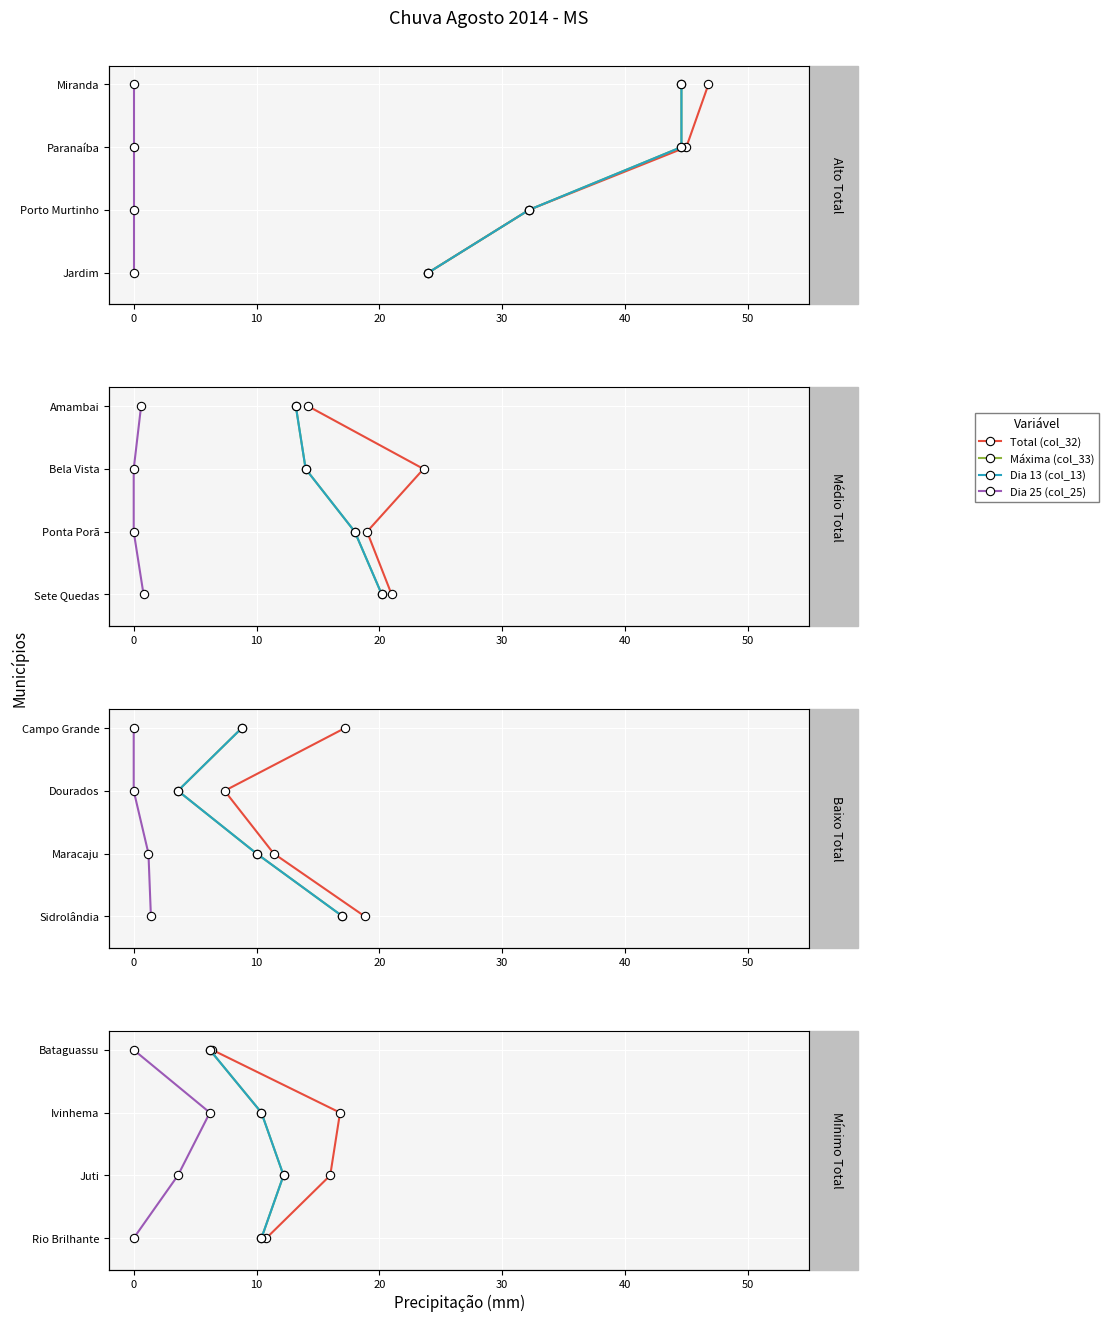

True or false: Dia 13 (col_13) and Total (col_32) cross at least once.

False